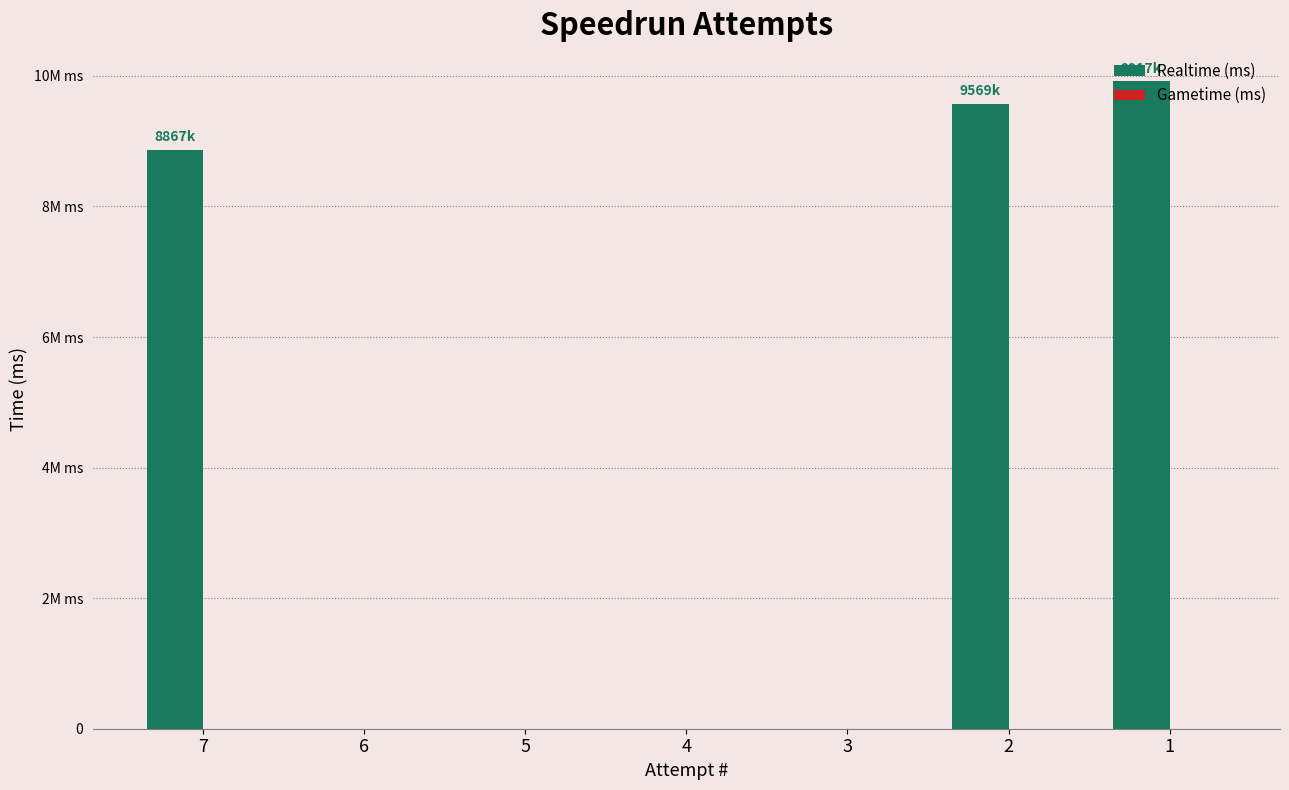

Are the bars horizontal?

No